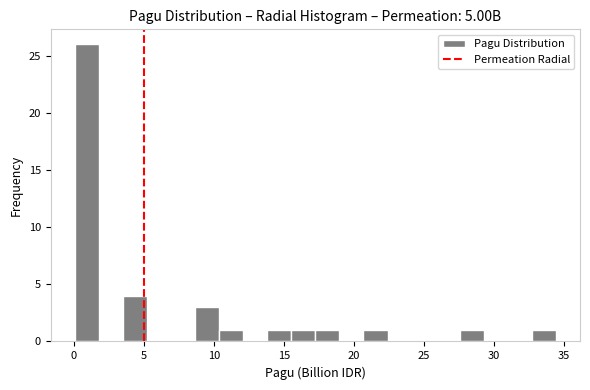

Around what value on the x-axis is the tallest bar? Give the approximate position of its centre, as read against the axis.

1.0